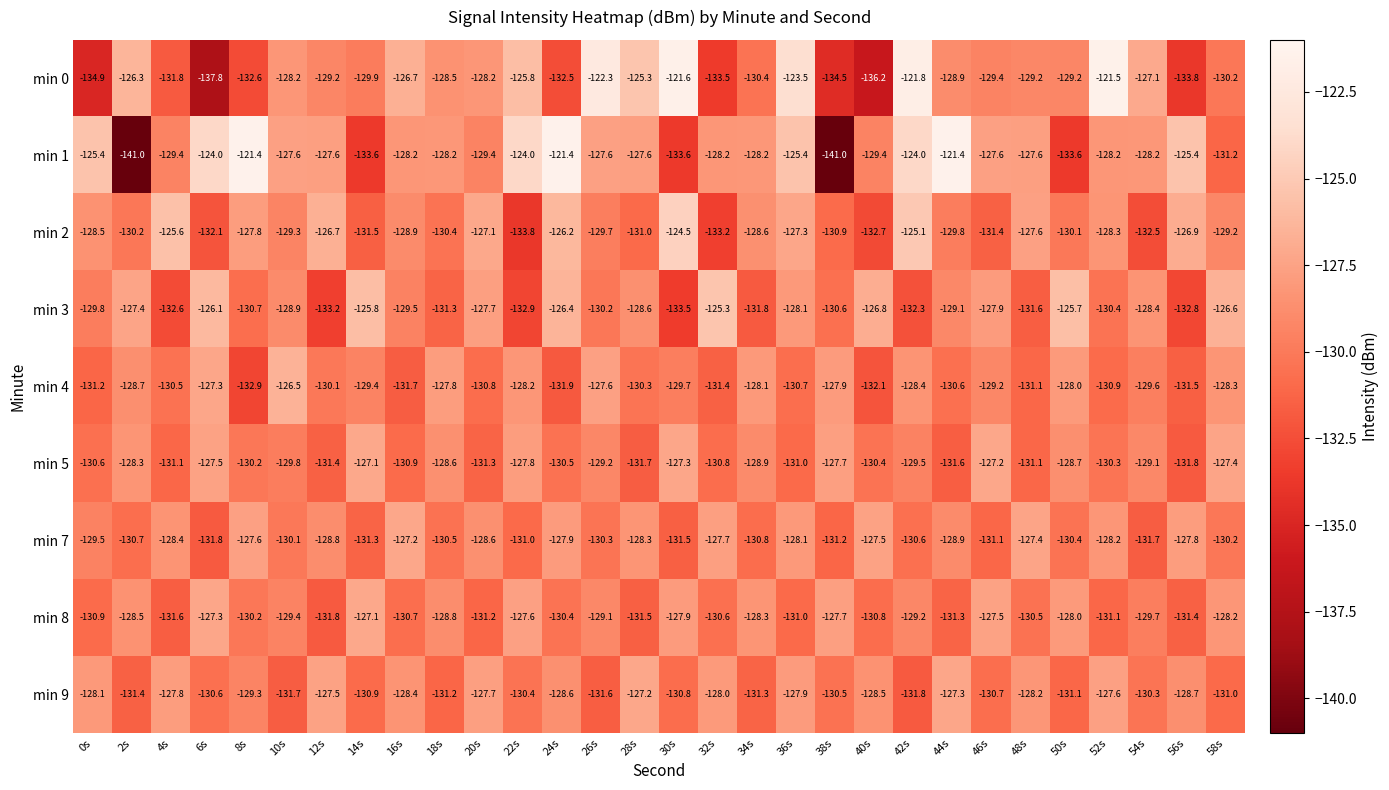

What is the difference between the maximum and minimum values in the min 3 series?

8.2